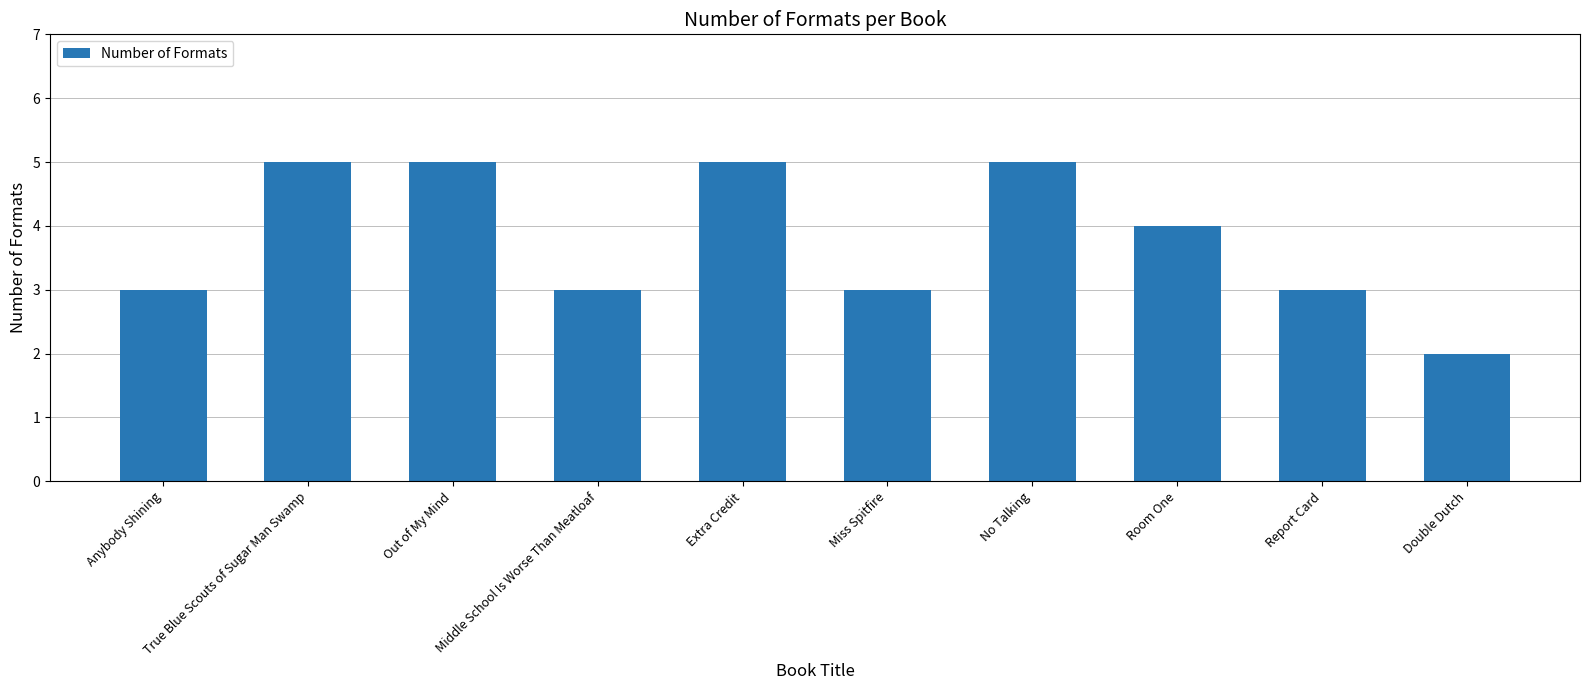

What is the value of the 6th bar from the left?

3